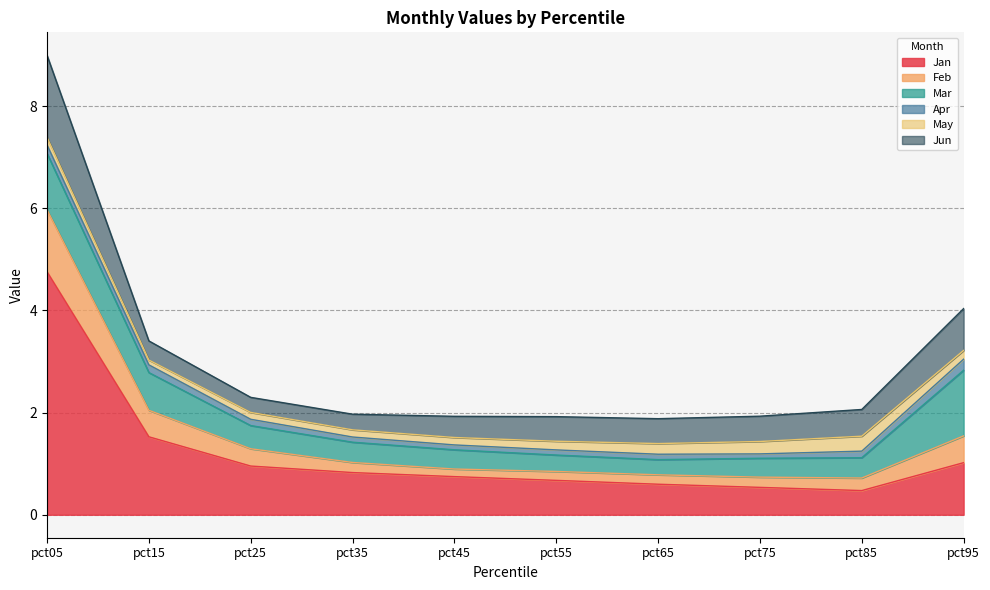

Which series has the largest total across all categories?

Jan